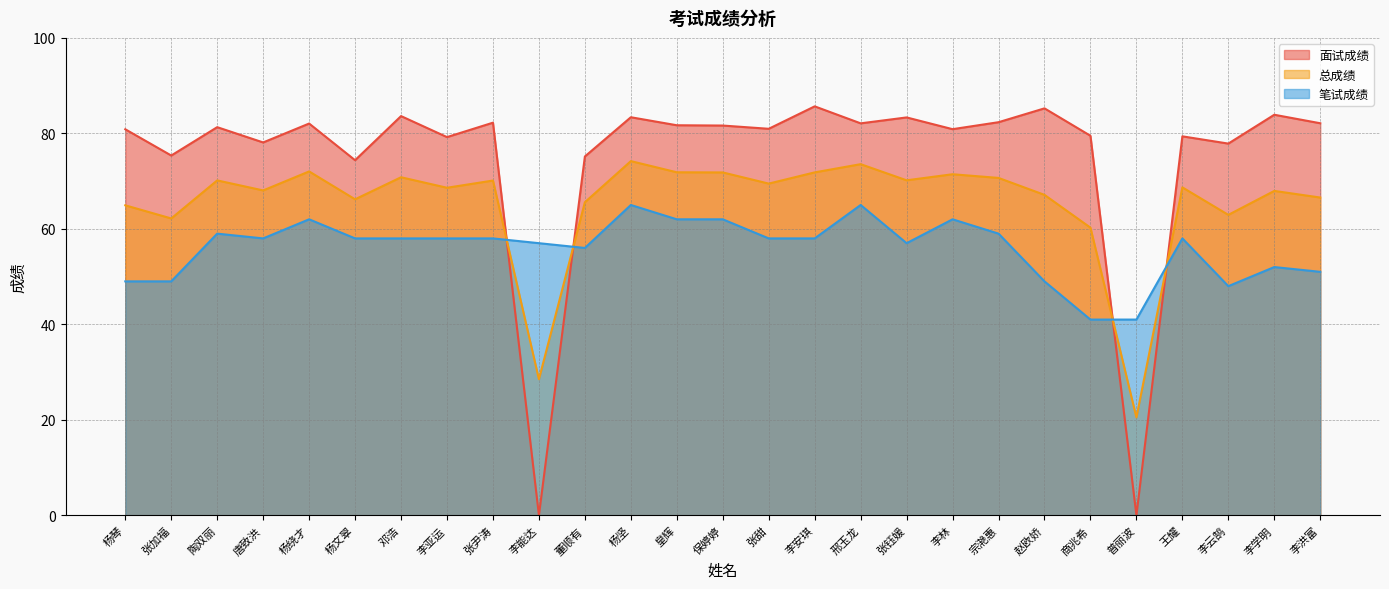

Does the chart display data point markers on the line(s)?

No